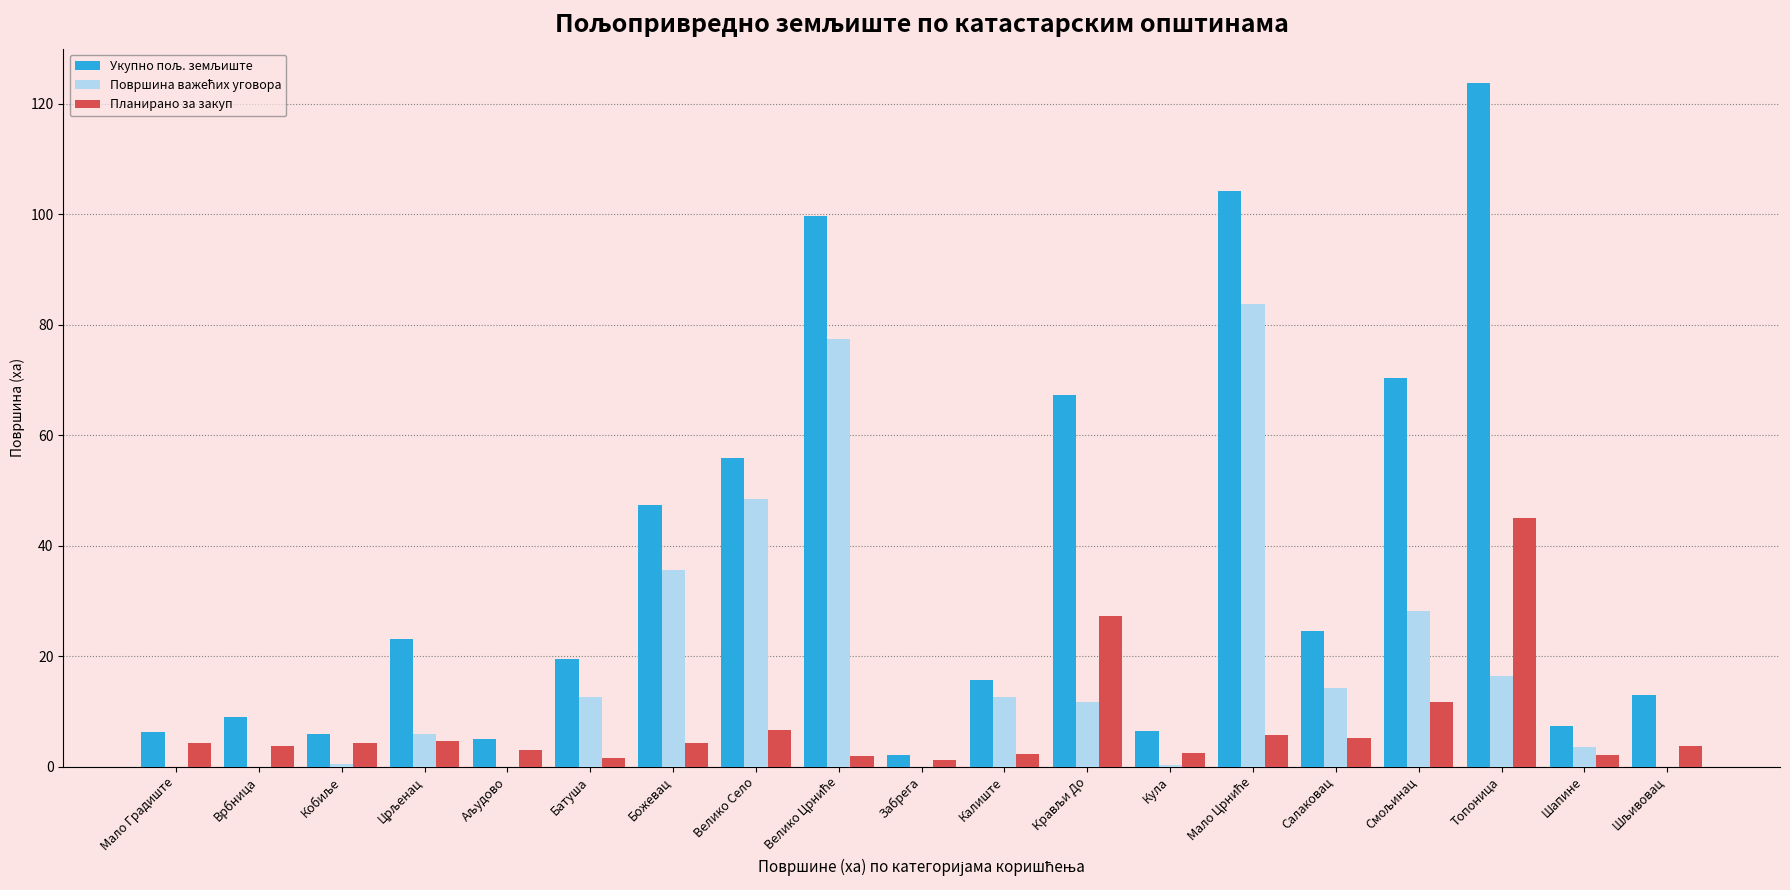

True or false: Планирано за закуп has a value of 4.2 at Мало Градиште.

True